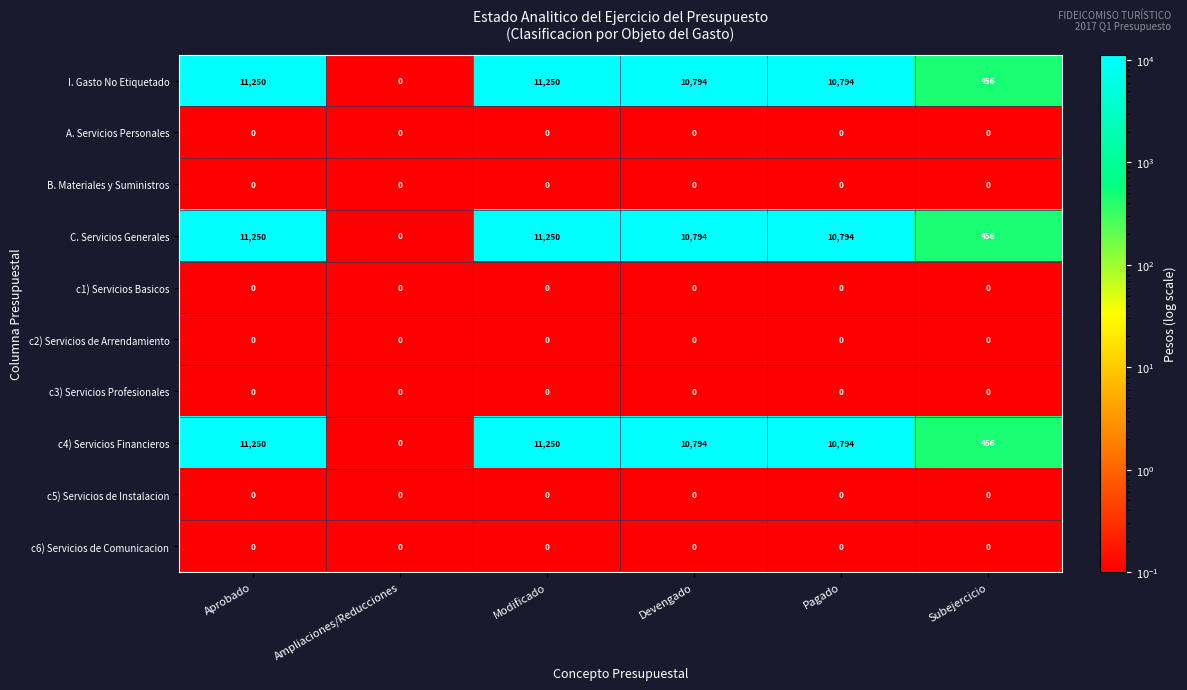

What is the difference between the c4) Servicios Financieros values at Modificado and Pagado?

456